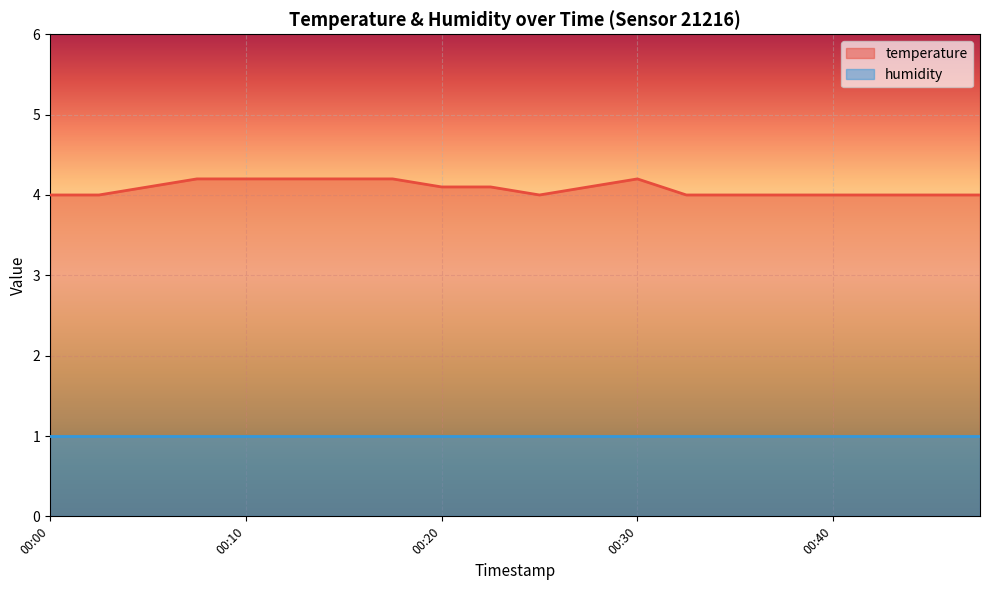

Where is the first local maximum?

00:30